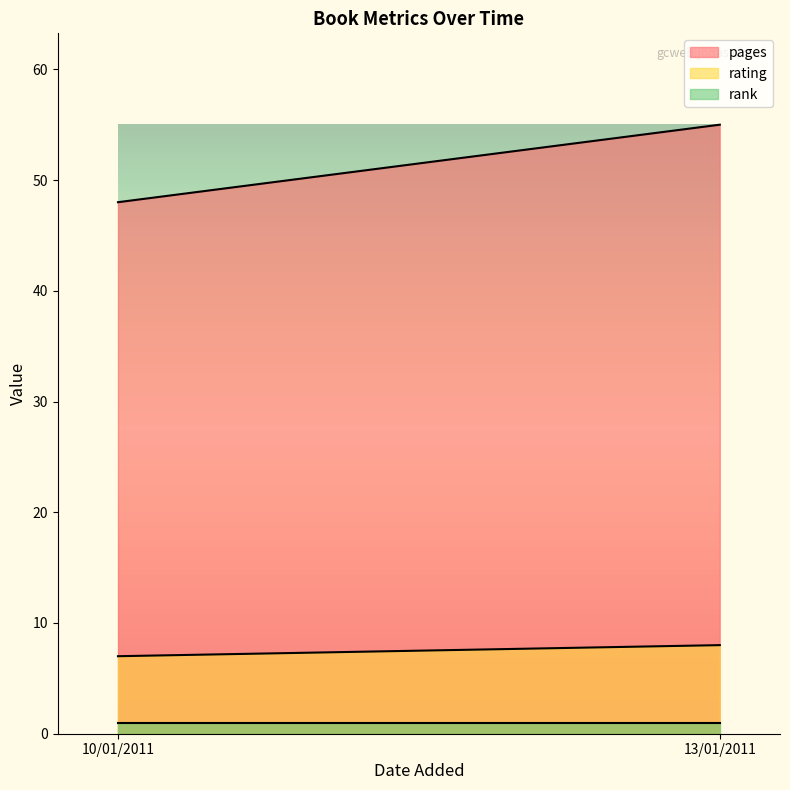

Reading left to right, list all the values displayed in this chart.

pages: 48	55
rating: 7	8
rank: 1	1